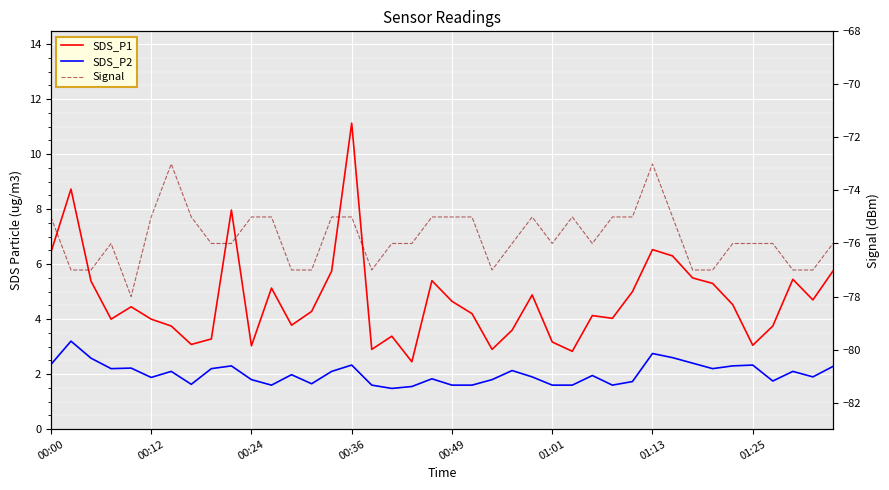

The value of SDS_P2 at 11 is 1.6. True or false?

True